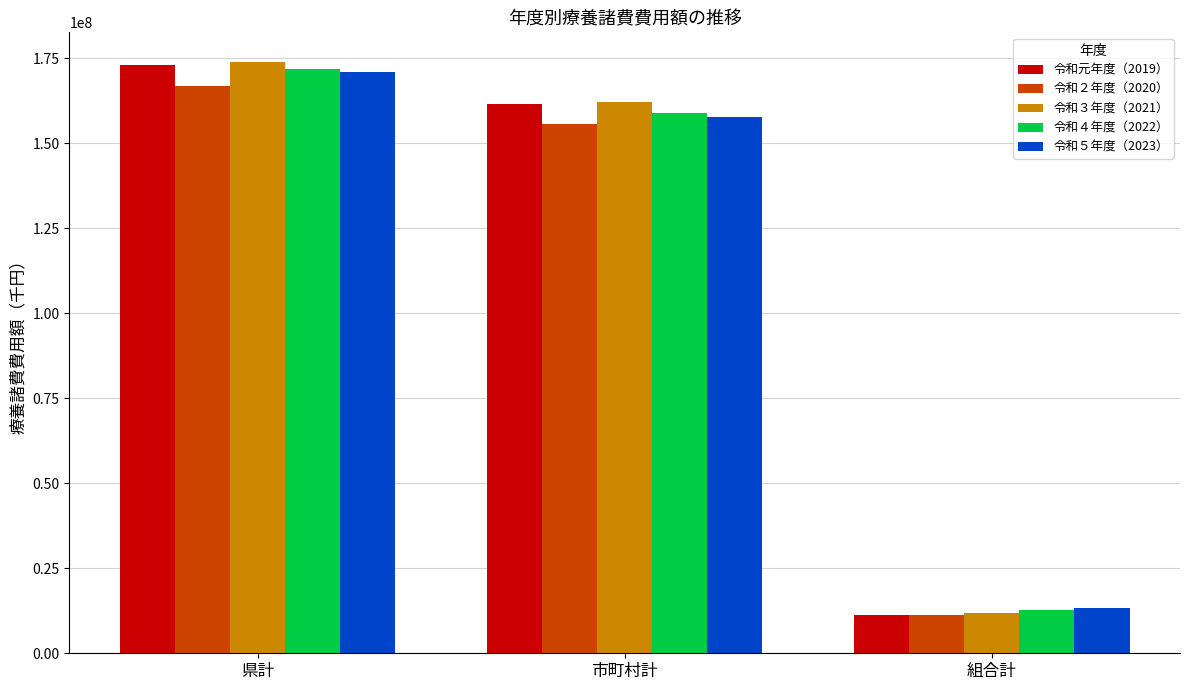

What is the approximate value of 令和２年度（2020） at 組合計, to the nearest 100?

11152600